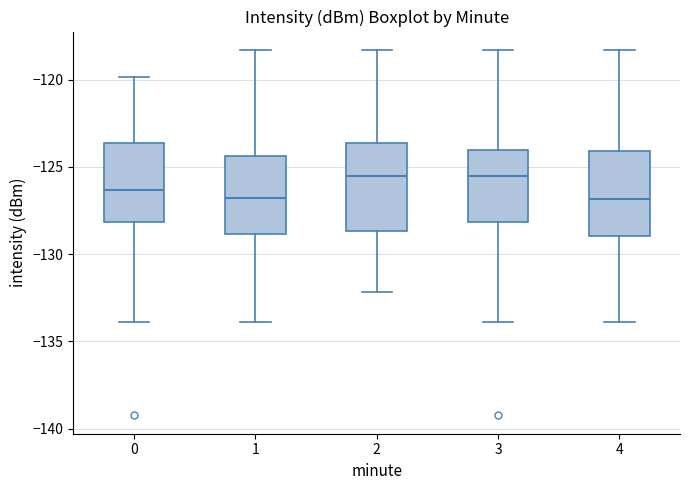

Reading left to right, transcribe this box plot: for each box, give where its median line is, the range the box spans, and where its two whiskers end, as read against the y-axis. The values are not printed on the chart, so give them approximately, as read against the axis.

0: median -126.5, box -128.0 to -123.5, whiskers -134.0 to -120.0
1: median -127.0, box -129.0 to -124.5, whiskers -134.0 to -118.5
2: median -125.5, box -128.5 to -123.5, whiskers -132.0 to -118.5
3: median -125.5, box -128.0 to -124.0, whiskers -134.0 to -118.5
4: median -127.0, box -129.0 to -124.0, whiskers -134.0 to -118.5